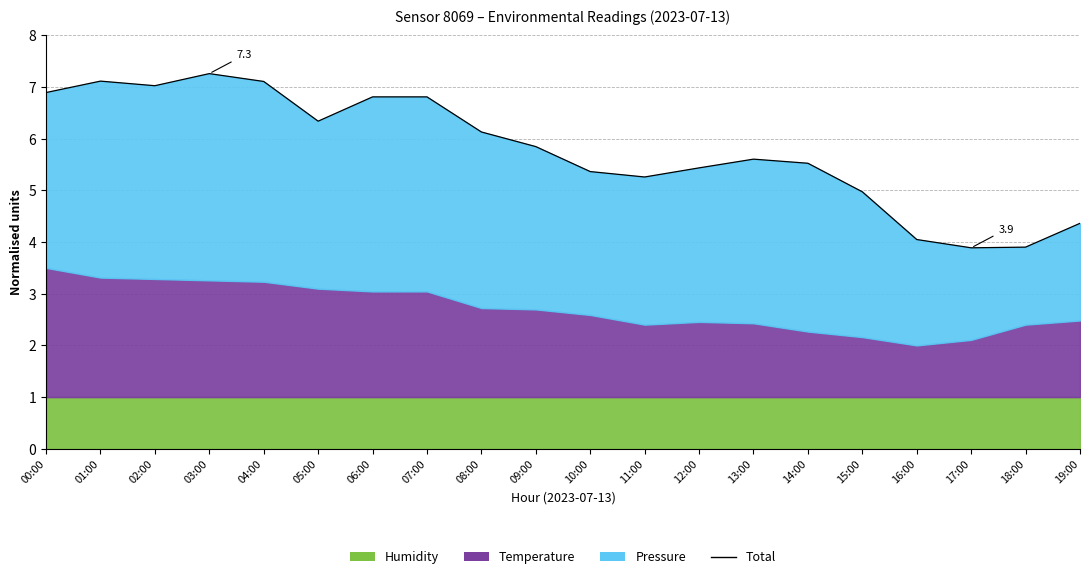

What is the label of the 10th point from the right?

10:00